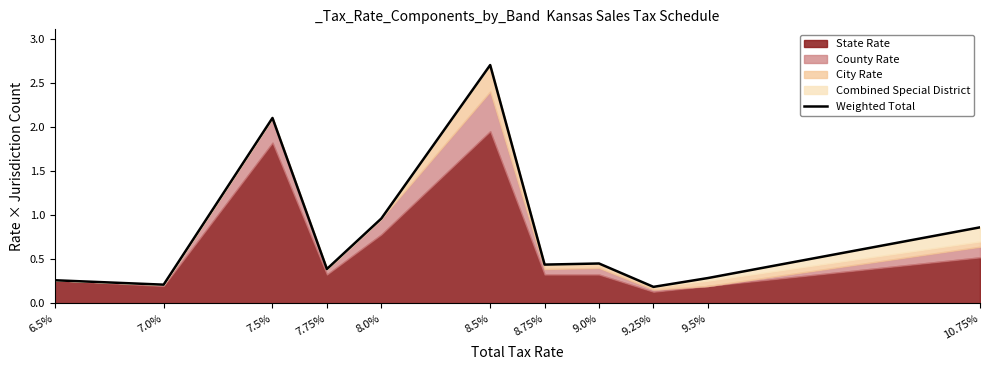

List the labels in order of value, largest first.

8.5%, 7.5%, 8.0%, 10.75%, 9.0%, 8.75%, 7.75%, 9.5%, 6.5%, 7.0%, 9.25%